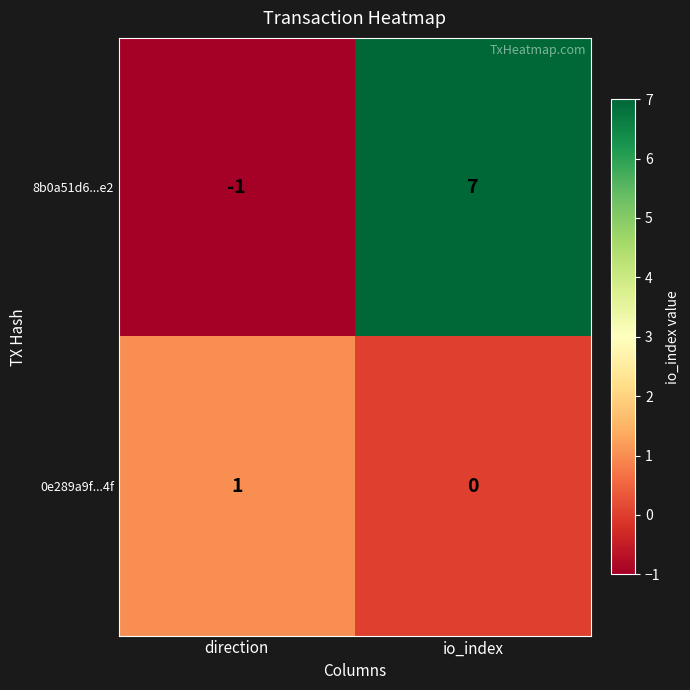

What is the difference between the 8b0a51d6...e2 values at direction and io_index?

8